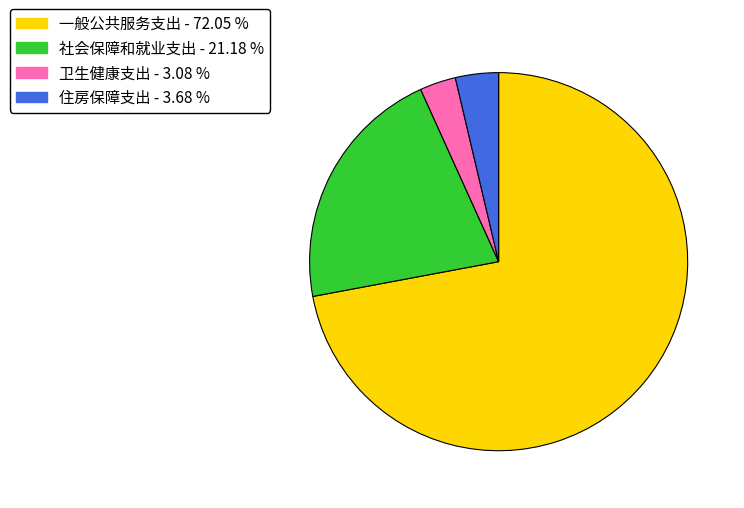

Rank the categories by value from lowest to highest.

卫生健康支出, 住房保障支出, 社会保障和就业支出, 一般公共服务支出